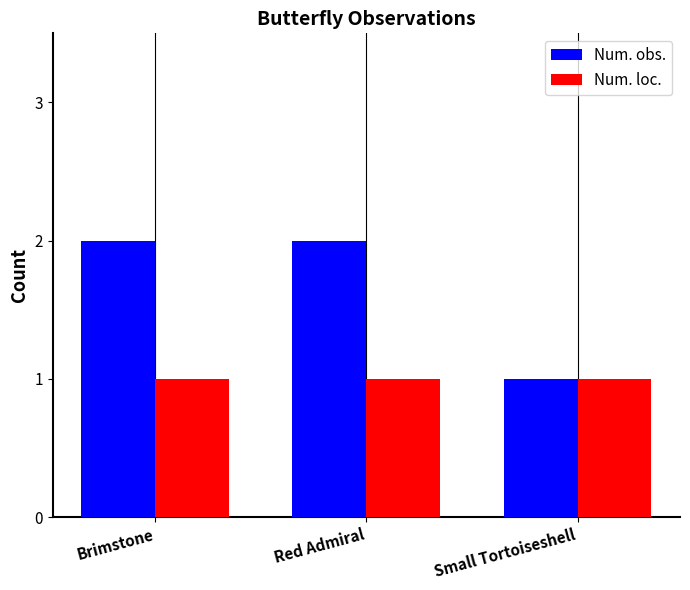

Reading left to right, what are all the values shown in this chart?

Num. obs.: 2	2	1
Num. loc.: 1	1	1